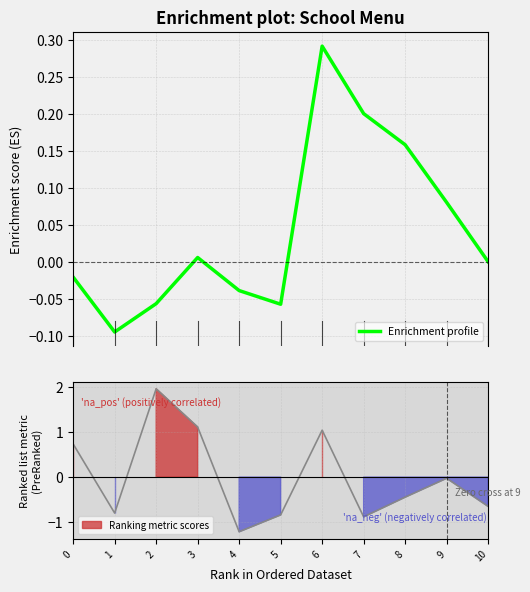

What is the sum of the values at 8 and 4?

0.1